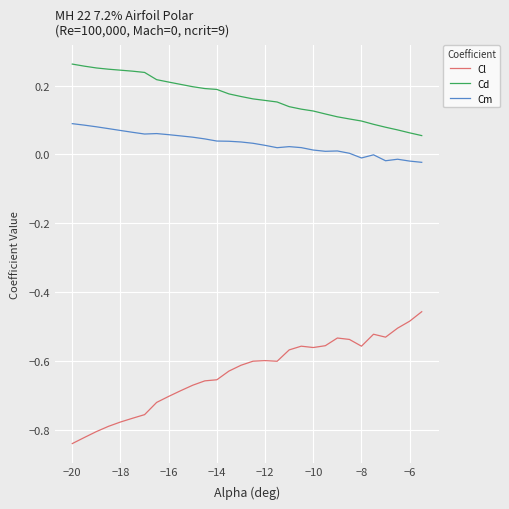

Rank the series by their average value, from lowest to highest.

Cl, Cm, Cd